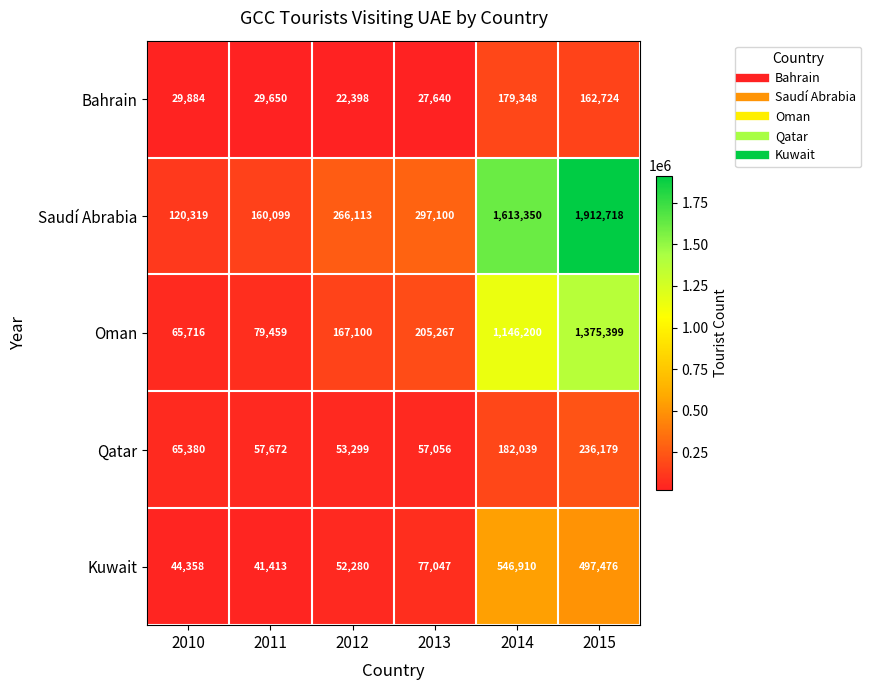

Reading right to left, list all the values displayed in this chart.

Bahrain: 2015=162724	2014=179348	2013=27640	2012=22398	2011=29650	2010=29884
Saudí Abrabia: 2015=1912718	2014=1613350	2013=297100	2012=266113	2011=160099	2010=120319
Oman: 2015=1375399	2014=1146200	2013=205267	2012=167100	2011=79459	2010=65716
Qatar: 2015=236179	2014=182039	2013=57056	2012=53299	2011=57672	2010=65380
Kuwait: 2015=497476	2014=546910	2013=77047	2012=52280	2011=41413	2010=44358